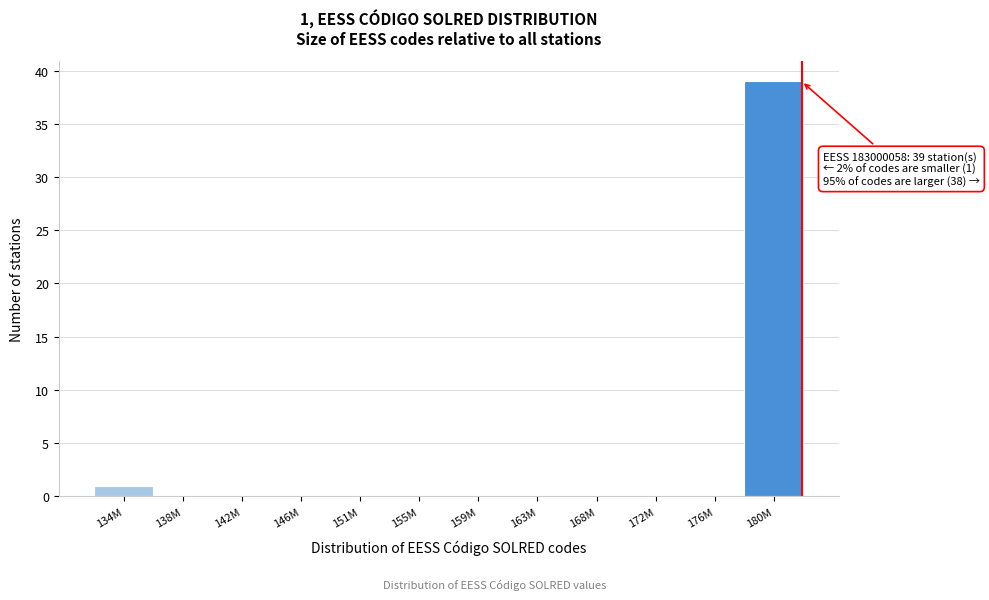

Reading left to right, what are all the values shown in this chart?

134M=1	138M=0	142M=0	146M=0	151M=0	155M=0	159M=0	163M=0	168M=0	172M=0	176M=0	180M=39